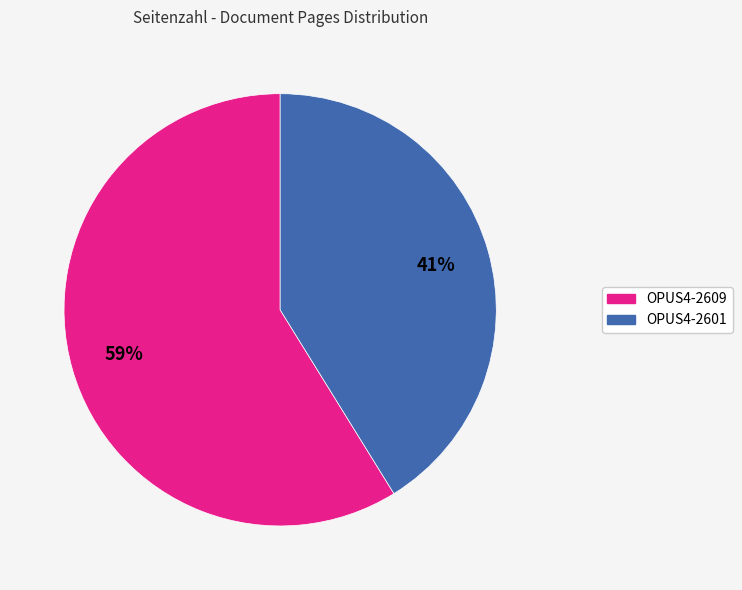

Rank the categories by value from highest to lowest.

OPUS4-2609, OPUS4-2601